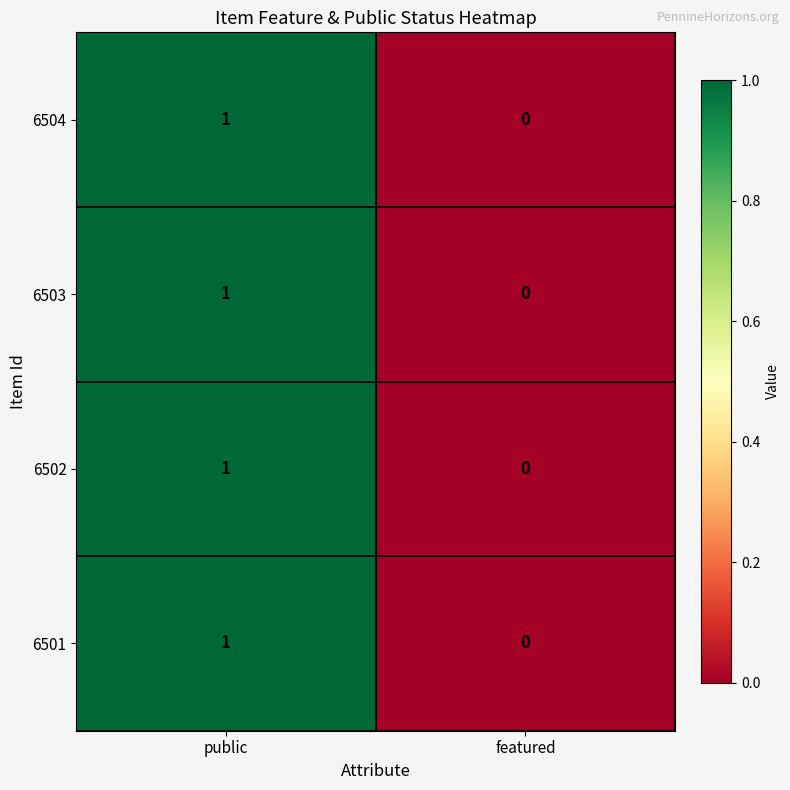

Reading right to left, list all the values displayed in this chart.

6504: featured=0	public=1
6503: featured=0	public=1
6502: featured=0	public=1
6501: featured=0	public=1